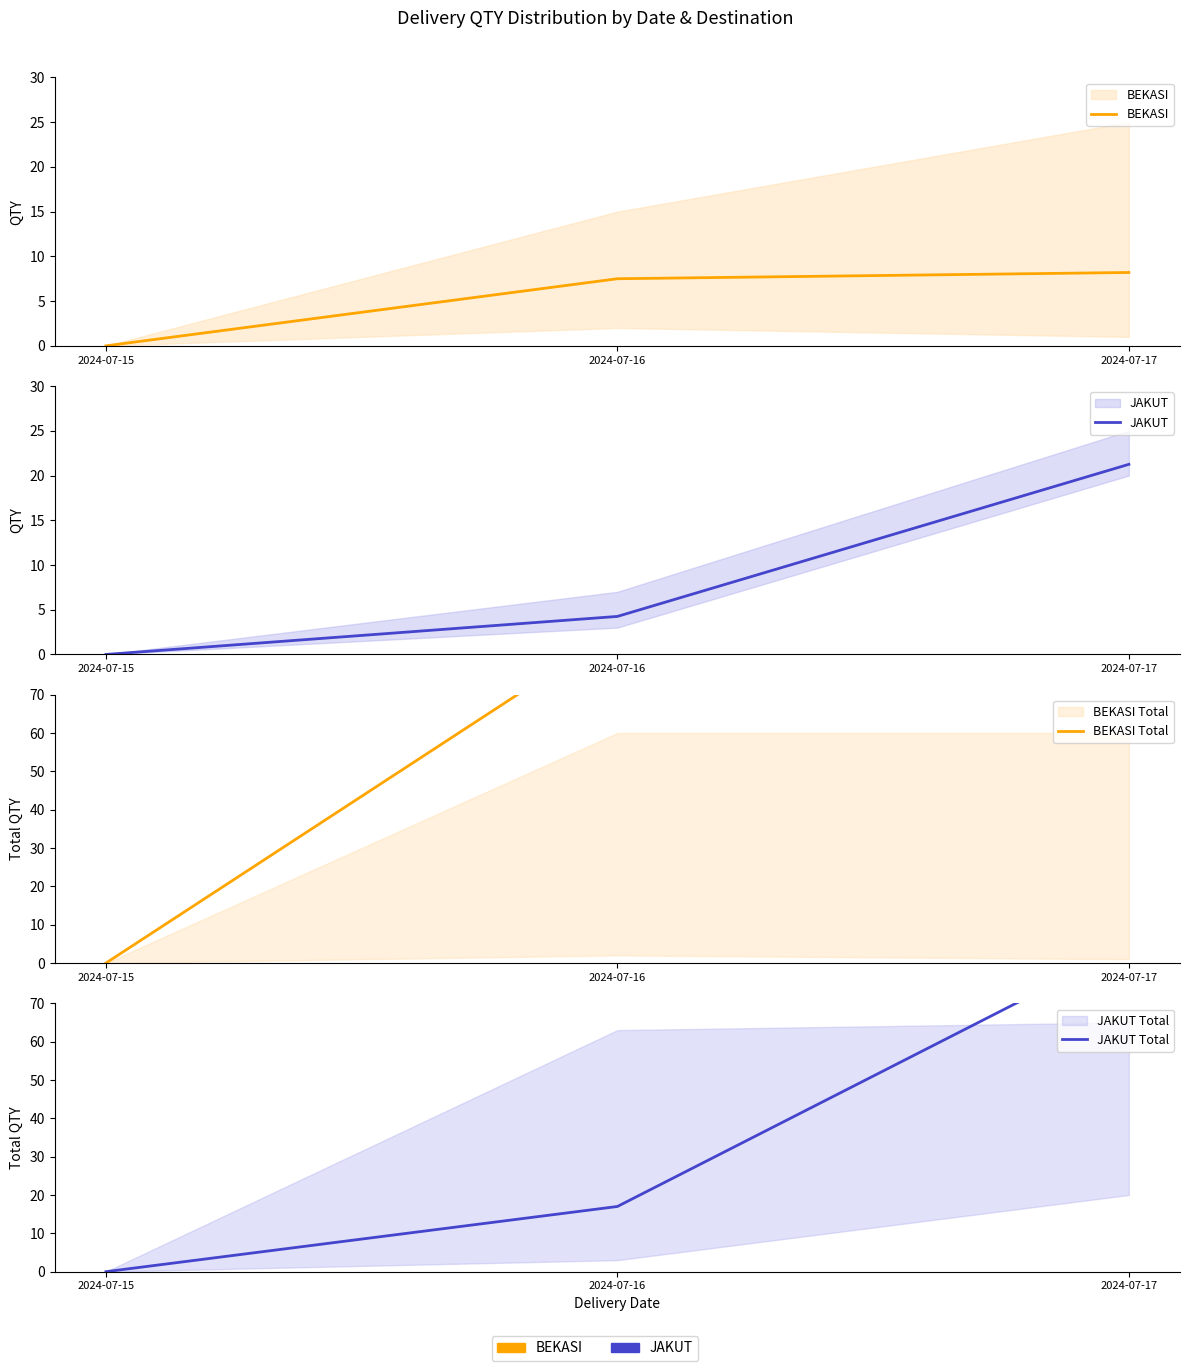

Does the chart have visible grid lines?

No